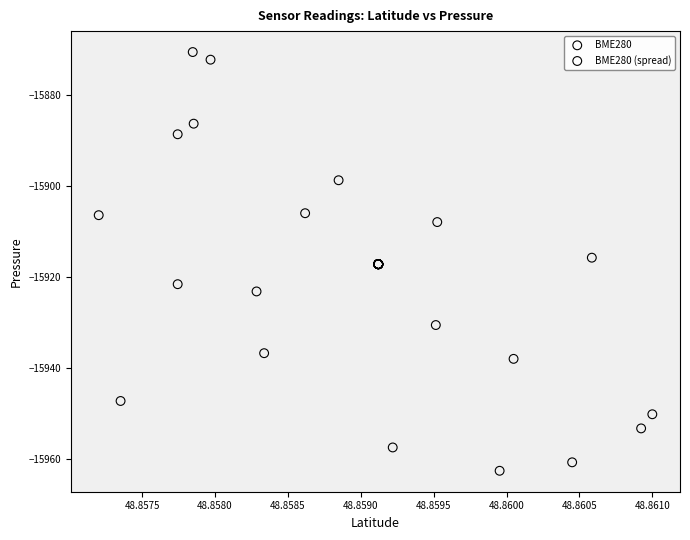

Which series reaches the minimum Y coordinate?

BME280 (spread)